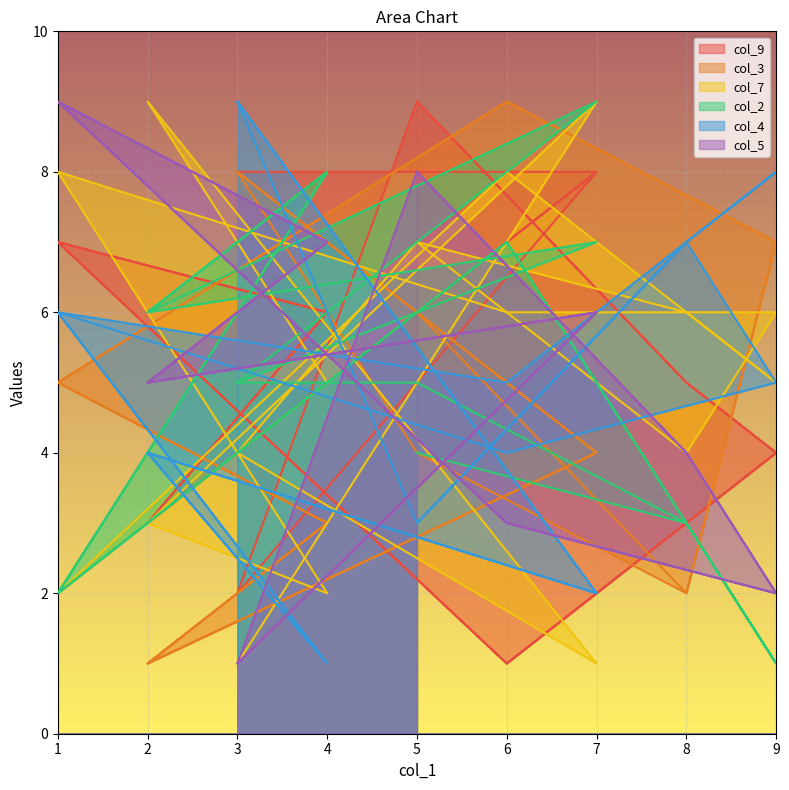

True or false: col_7 and col_3 cross at least once.

True